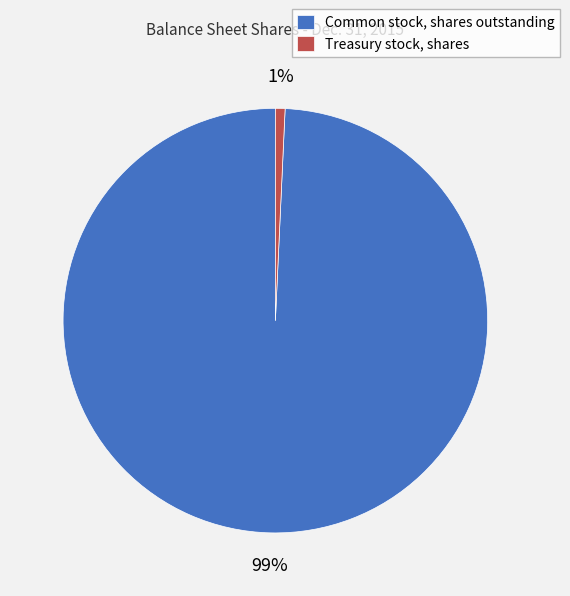

Rank the categories by value from highest to lowest.

Common stock, shares outstanding, Treasury stock, shares